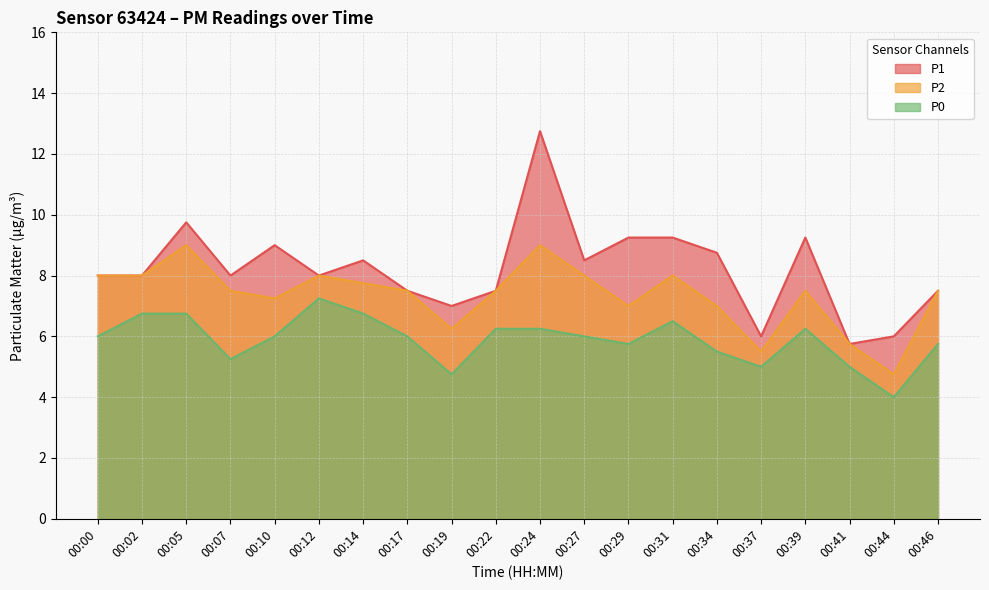

Which label corresponds to the smallest value in the chart?

00:44